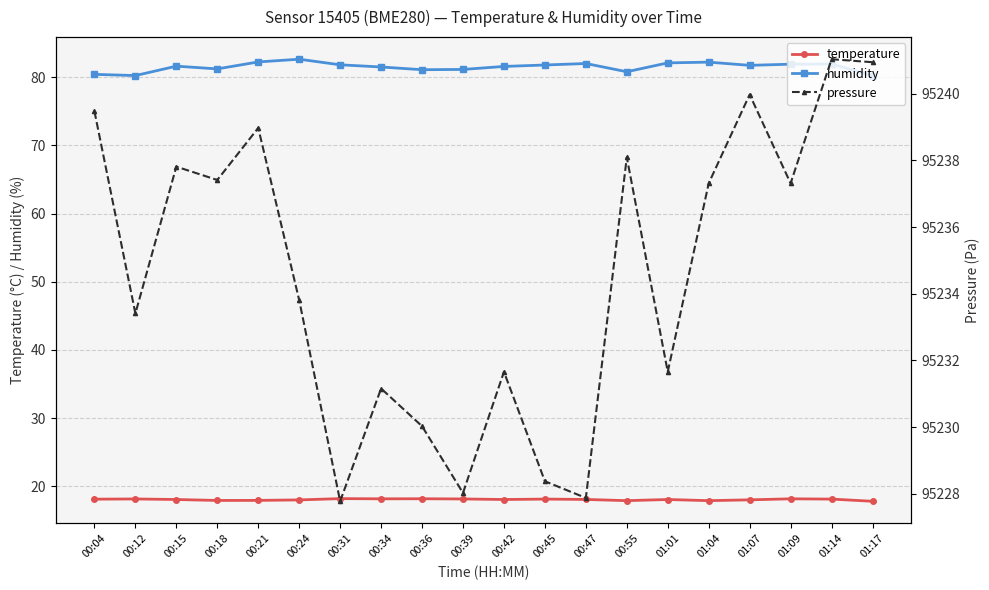

What is the label of the 2nd point from the left?

00:12